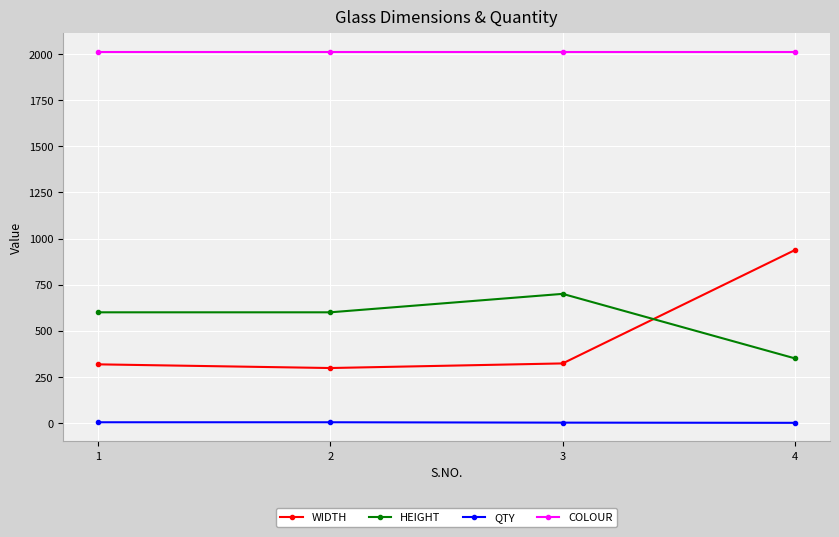

Is the value of QTY at 4 greater than the value of HEIGHT at 3?

No